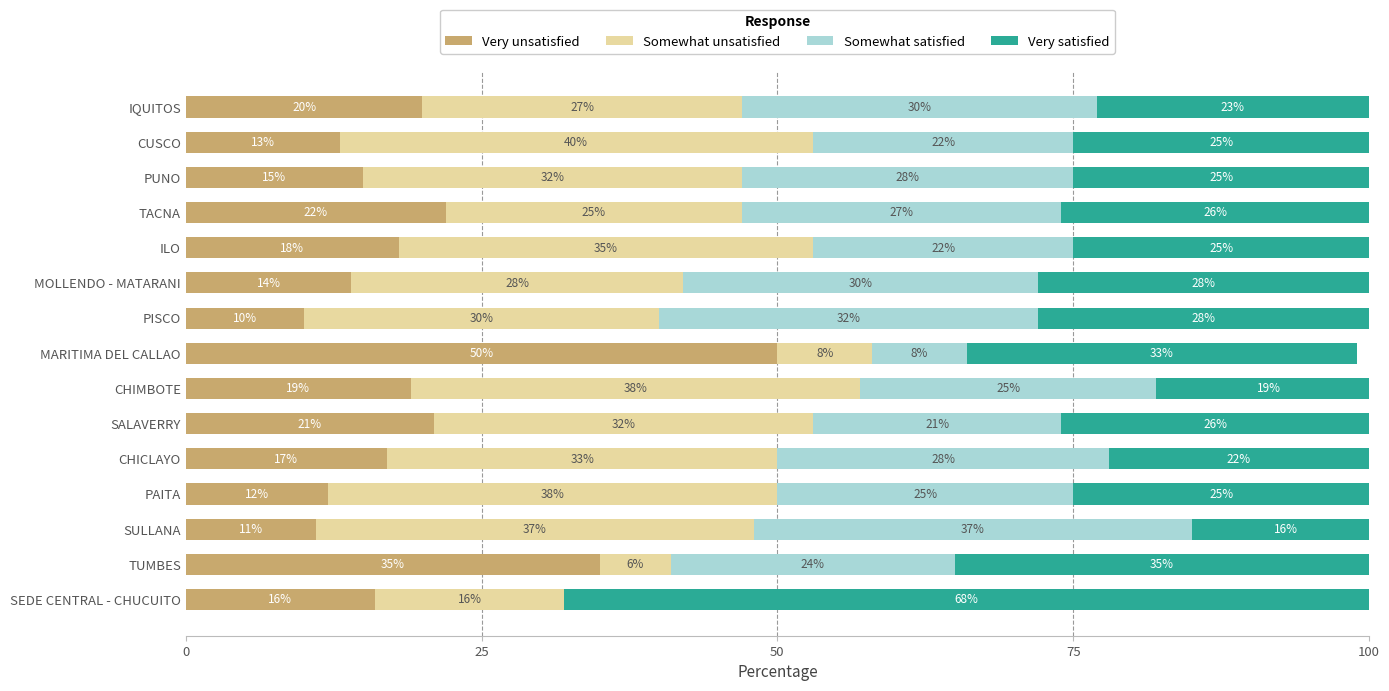

Which category has the highest value in the Very unsatisfied series?

MARITIMA DEL CALLAO